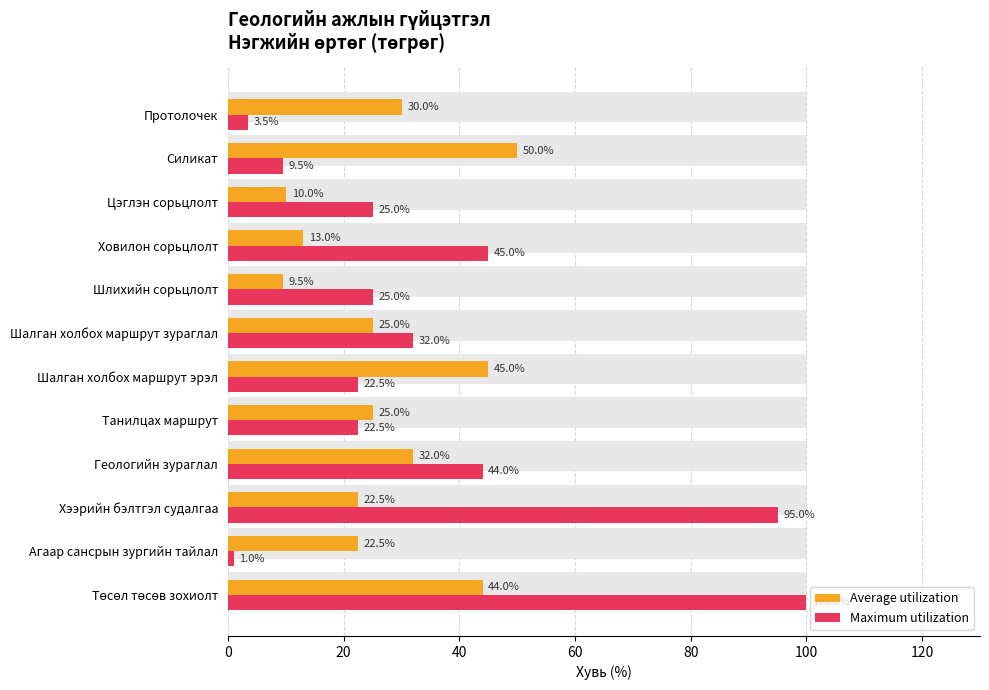

Which series has the largest total across all categories?

Maximum utilization